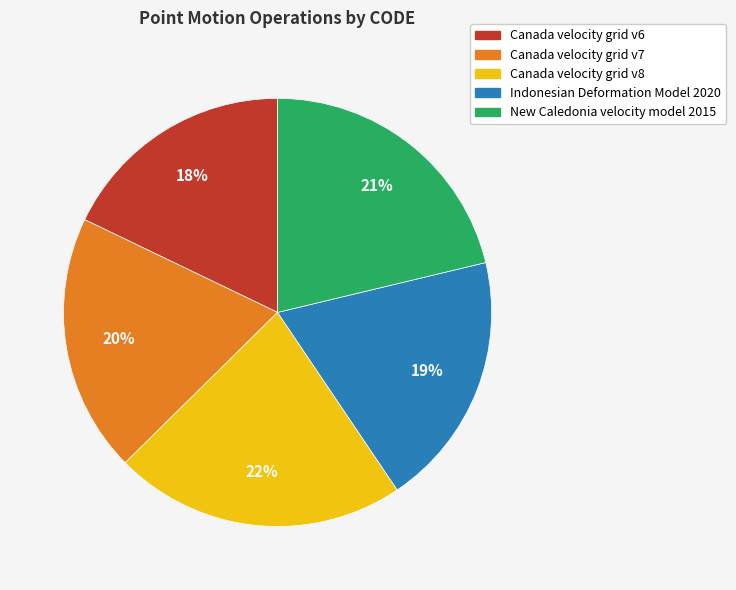

To the nearest percent, what is the difference between the Canada velocity grid v8 and Canada velocity grid v6 slice percentages?

4%